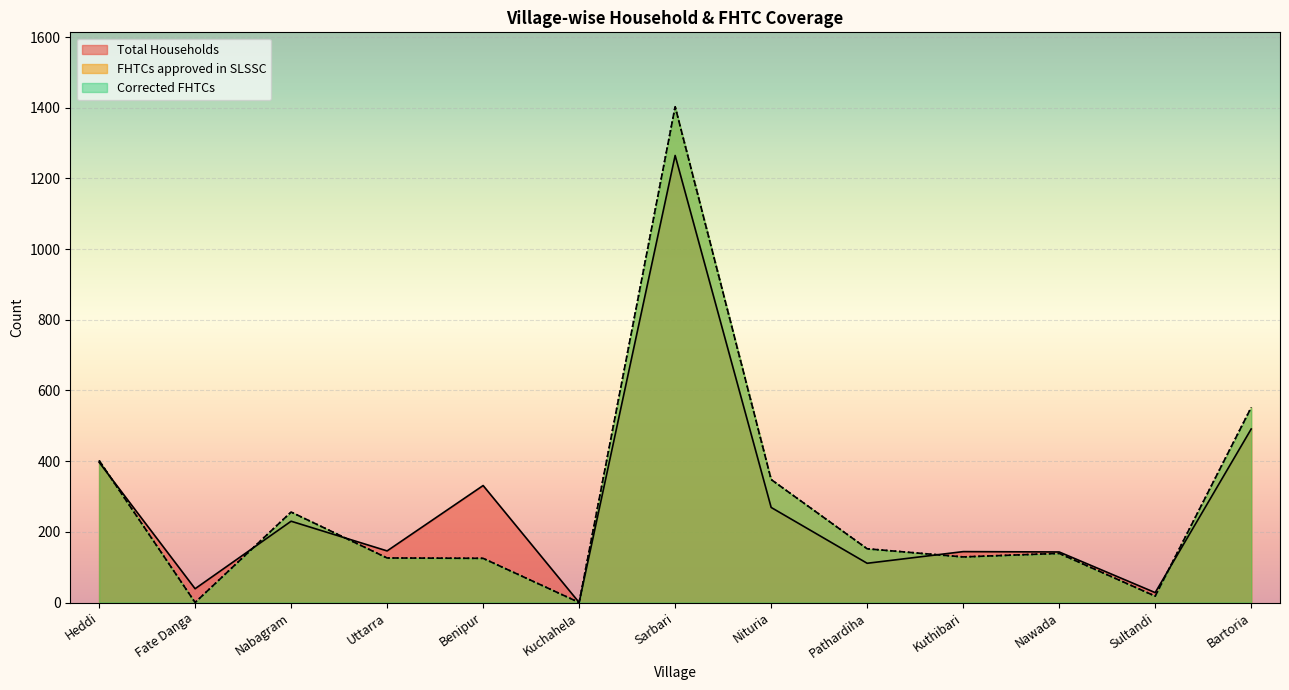

Which series has the largest range (max minus min)?

FHTCs approved in SLSSC